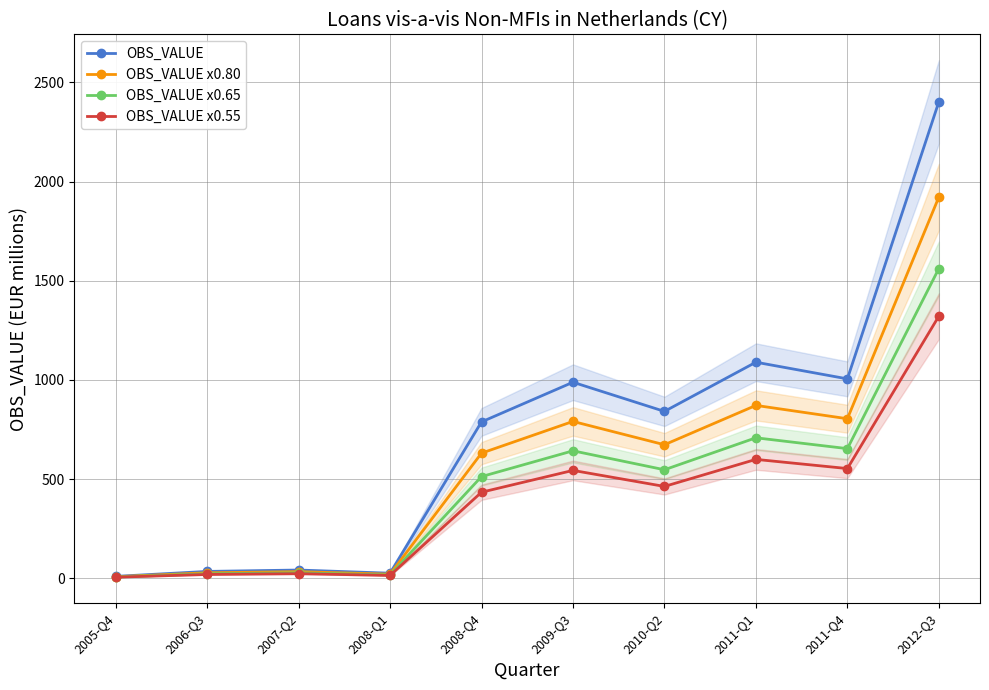

The OBS_VALUE x0.65 series shows 2169.6 at 2012-Q3. True or false?

False